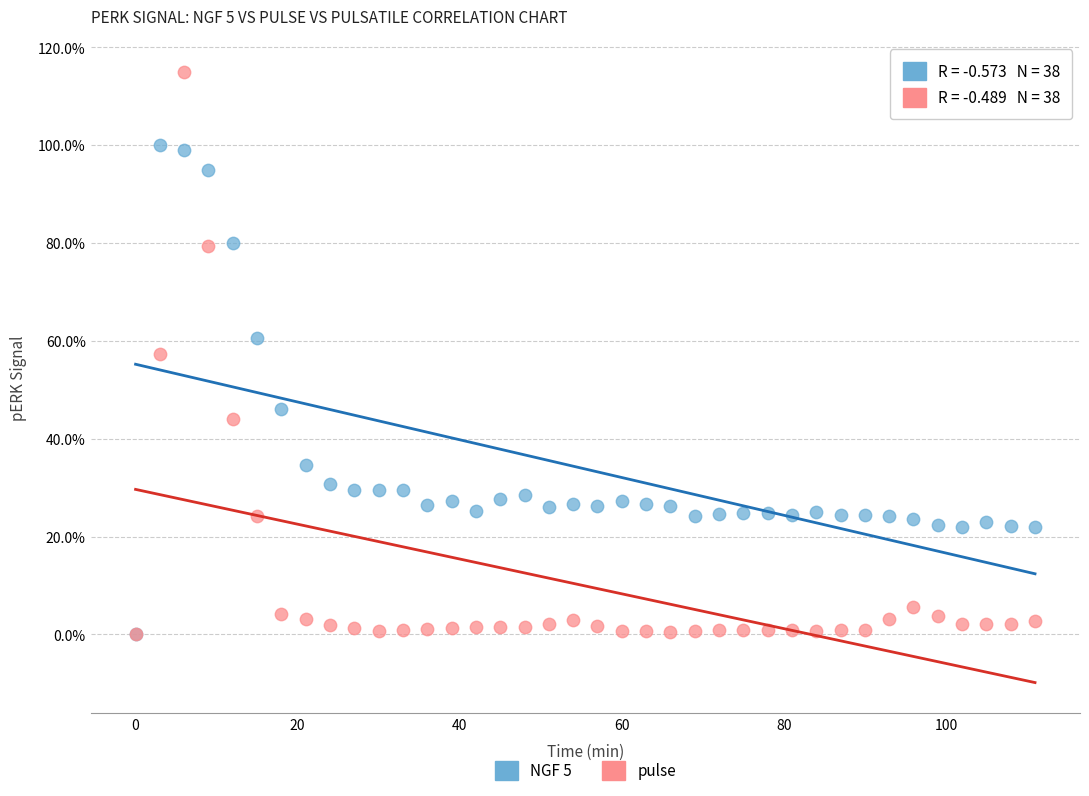

Which series reaches the maximum Y coordinate?

pulse